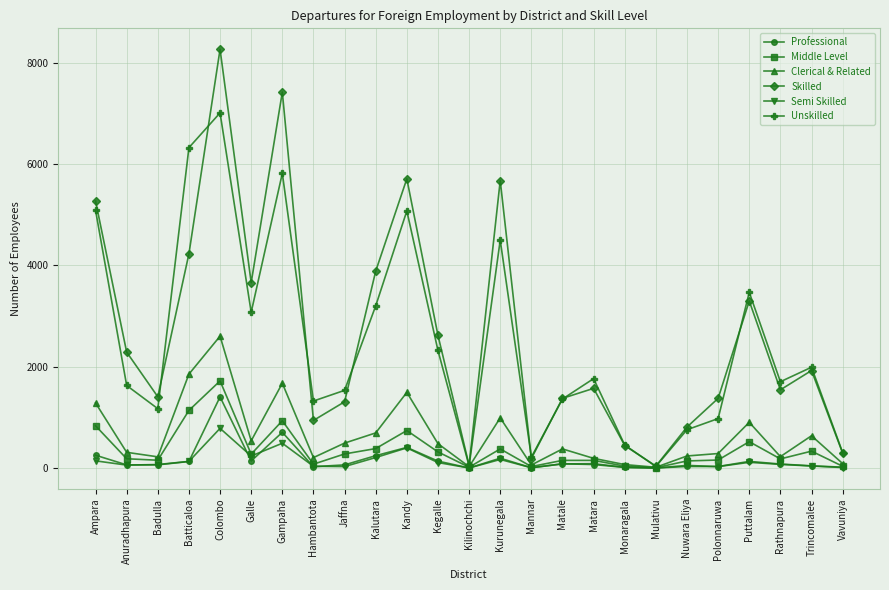

True or false: Middle Level has a value of 274 at Galle.

True